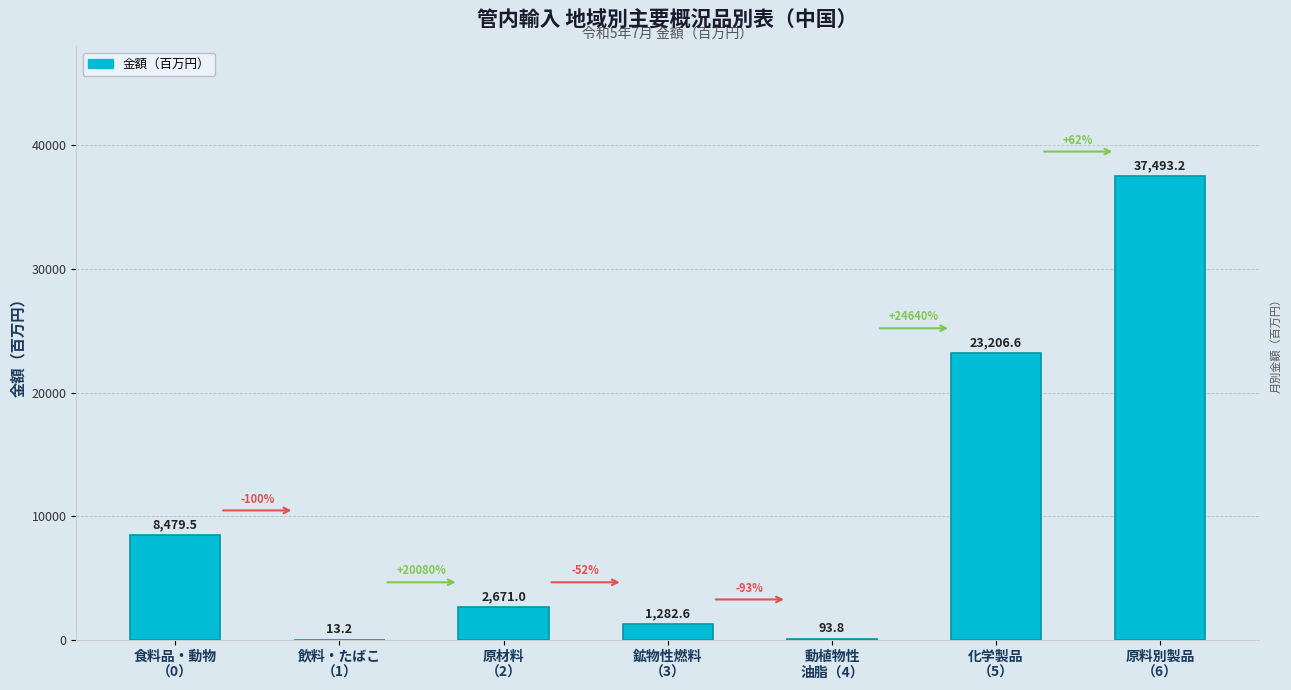

What is the maximum value shown in the chart?

37493.2